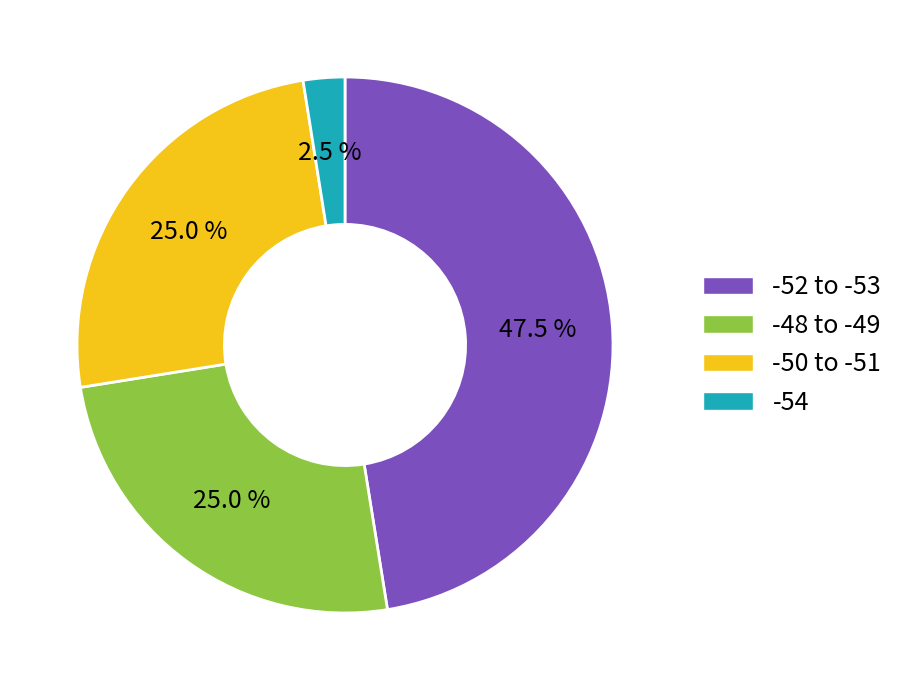

What is the smallest slice in the pie chart?

-54